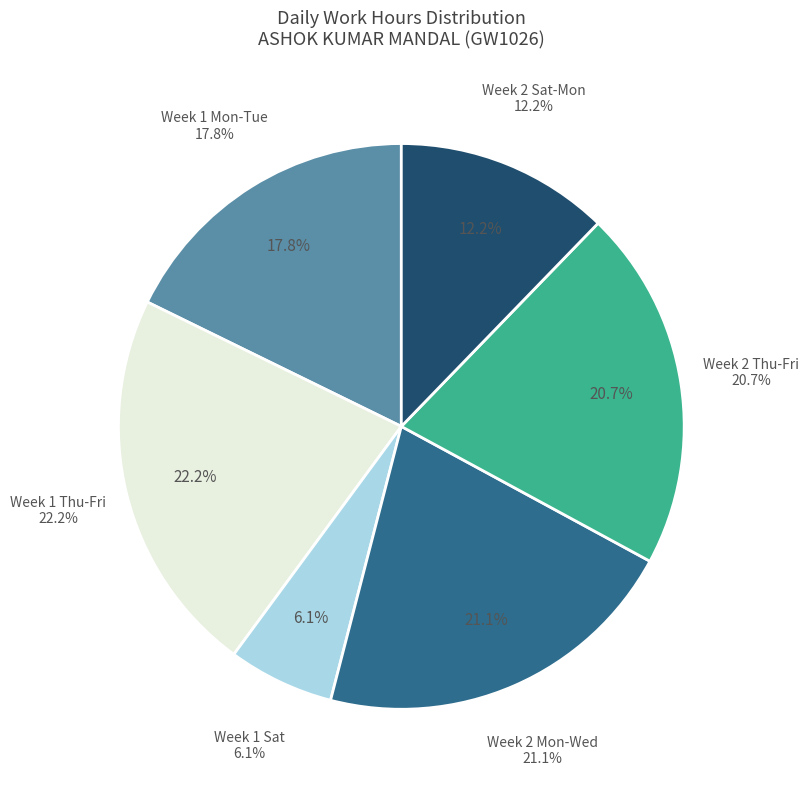

What portion of the pie excludes Day 1?

91.2%